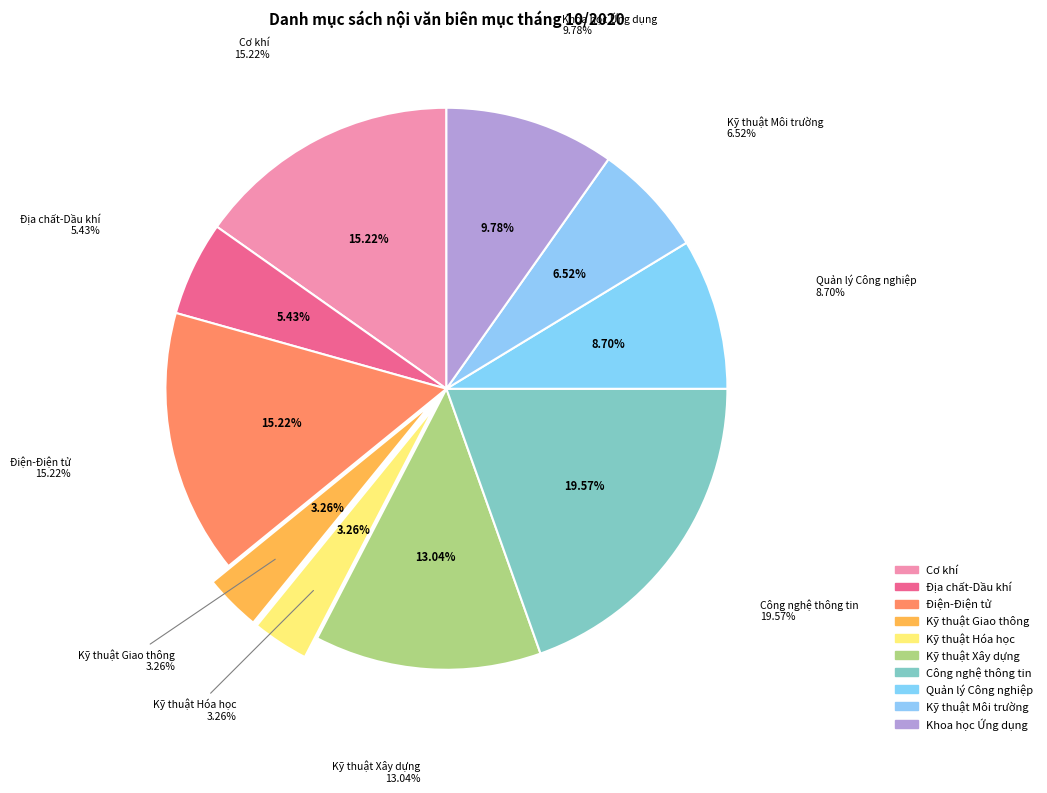

Count the number of slices in the pie.

10